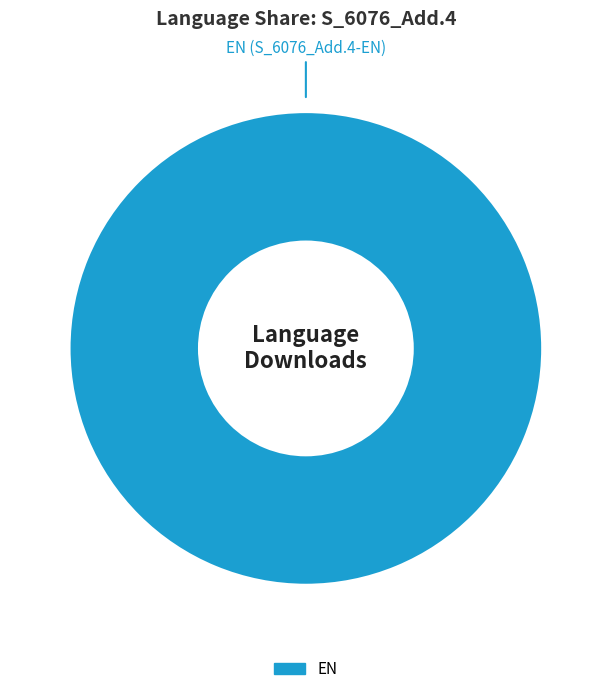

Is there any slice that represents more than half of the pie?

Yes